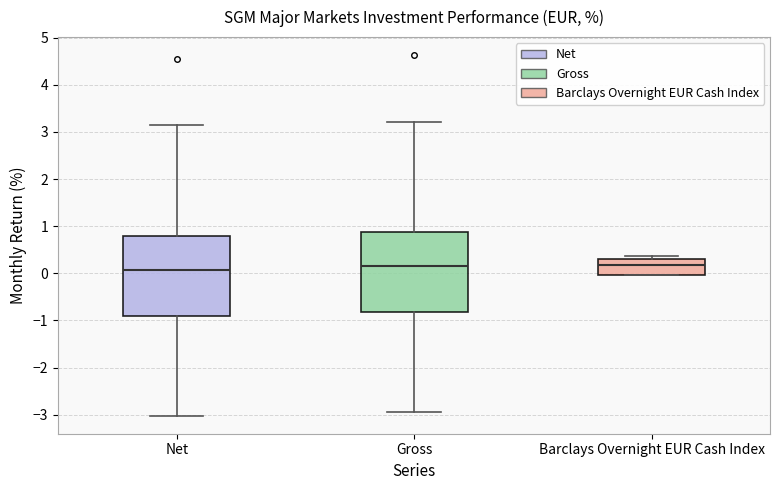

Reading left to right, transcribe this box plot: for each box, give where its median line is, the range the box spans, and where its two whiskers end, as read against the y-axis. The values are not printed on the chart, so give them approximately, as read against the axis.

Net: median 0.1, box -0.9 to 0.8, whiskers -3.0 to 3.1
Gross: median 0.2, box -0.8 to 0.9, whiskers -2.9 to 3.2
Barclays Overnight EUR Cash Index: median 0.2, box 0.0 to 0.3, whiskers 0.0 to 0.4